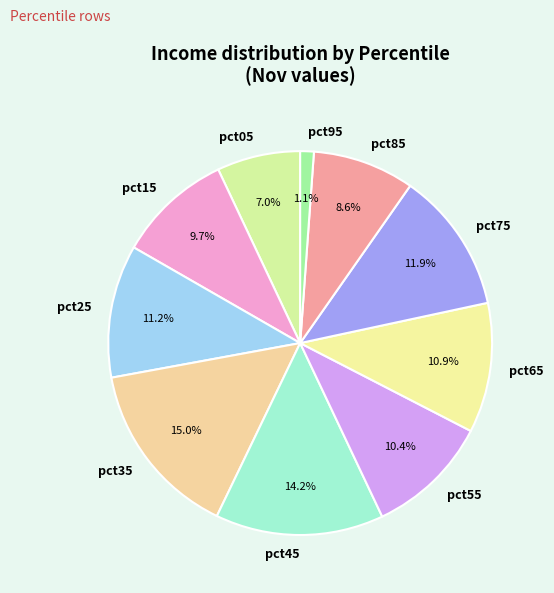

Count the number of slices in the pie.

10